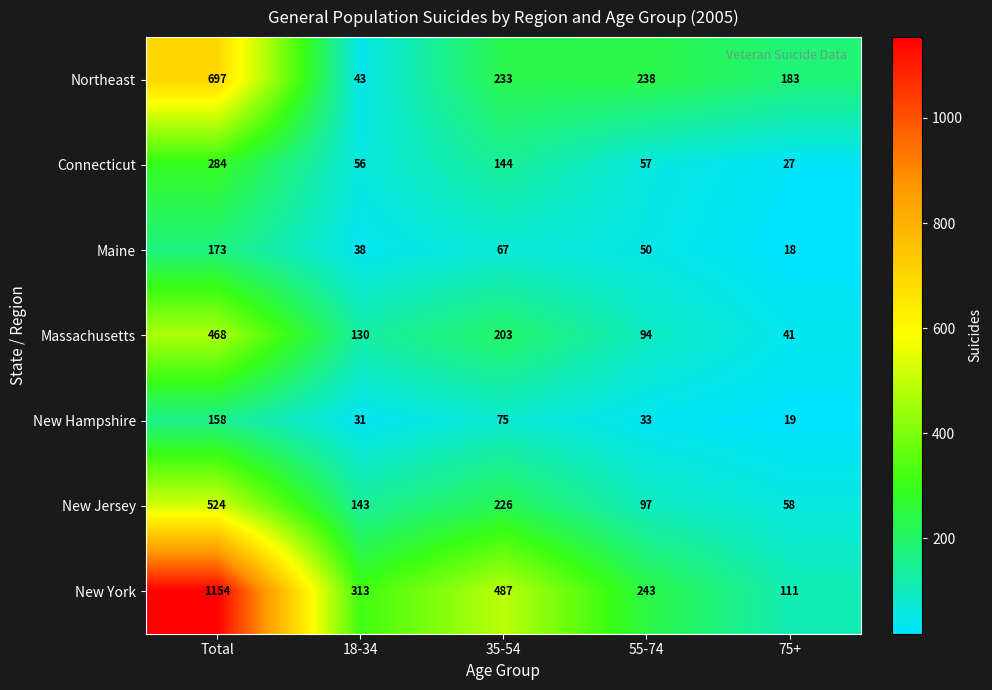

Rank the categories by Northeast value from lowest to highest.

18-34, 75+, 35-54, 55-74, Total